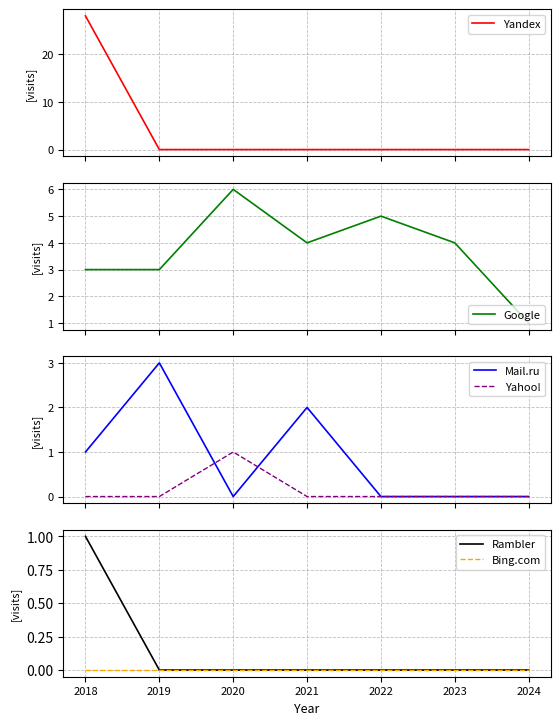

At which label does Yandex reach its peak?

2018